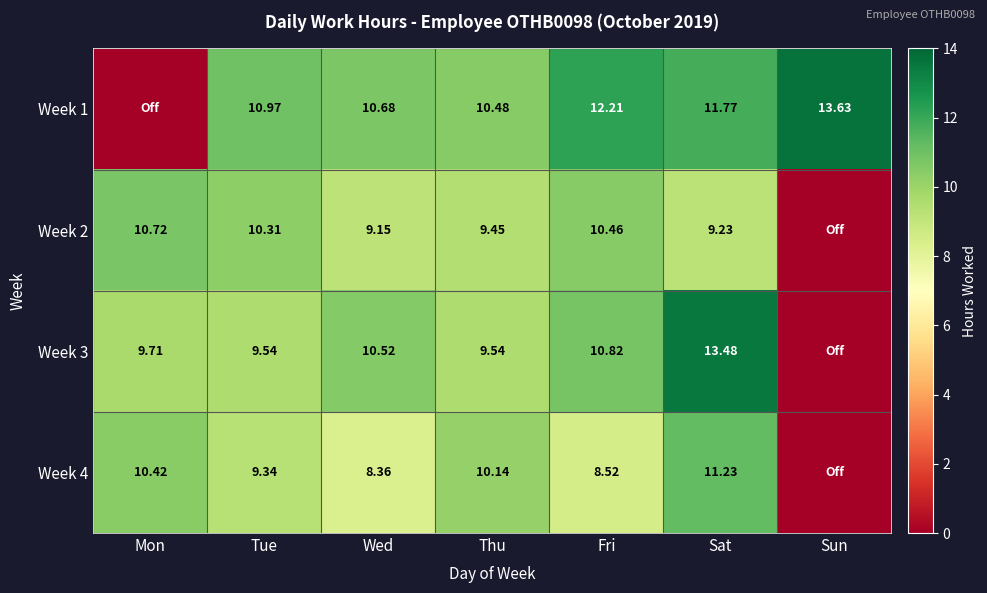

How many distinct data groups are displayed?

4